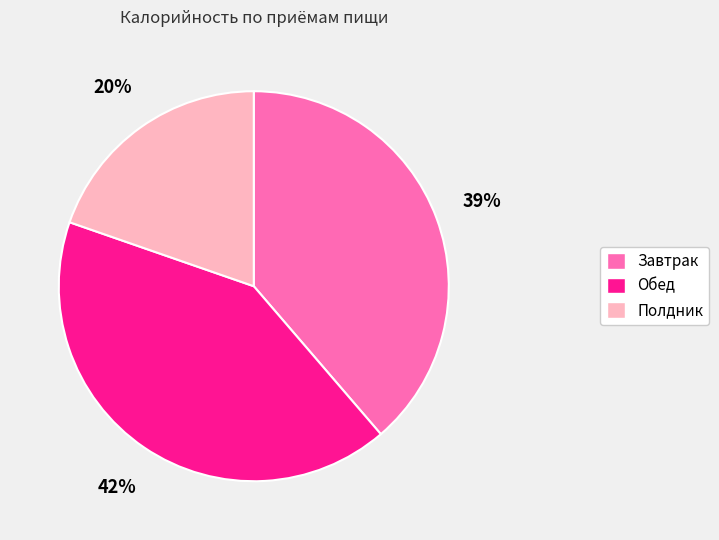

What percentage is the Завтрак slice, to the nearest percent?

39%